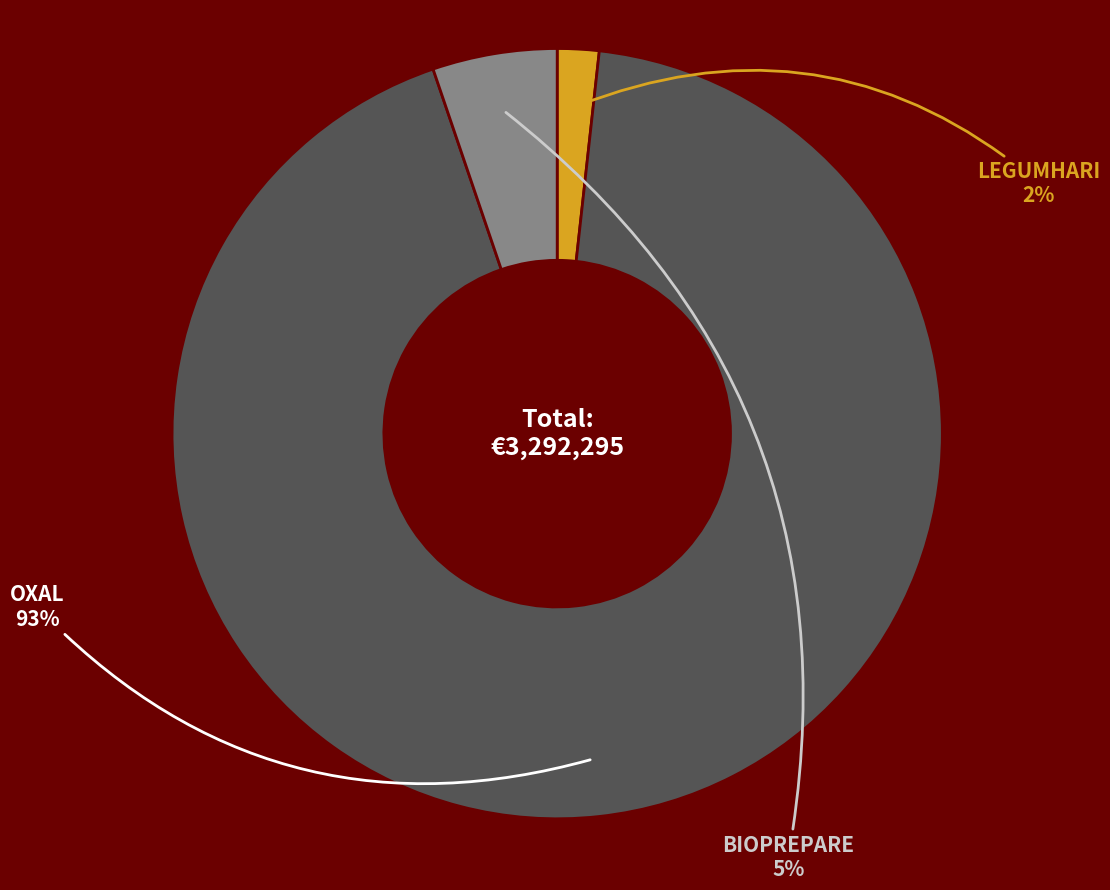

To the nearest percent, what is the difference between the largest and smallest slice percentages?

91%